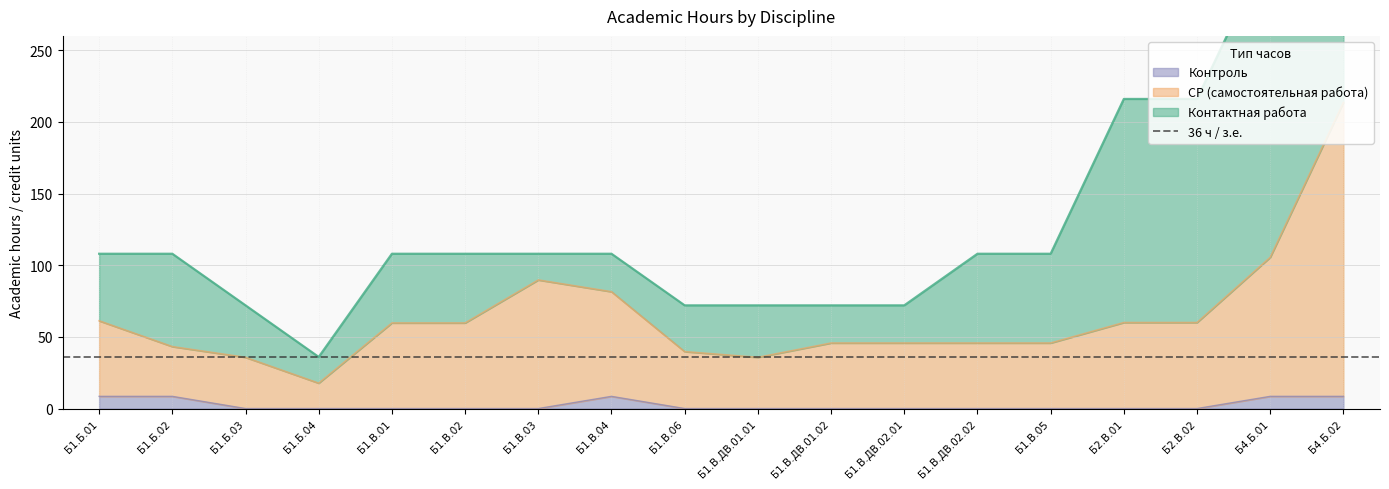

Does the chart have visible grid lines?

Yes